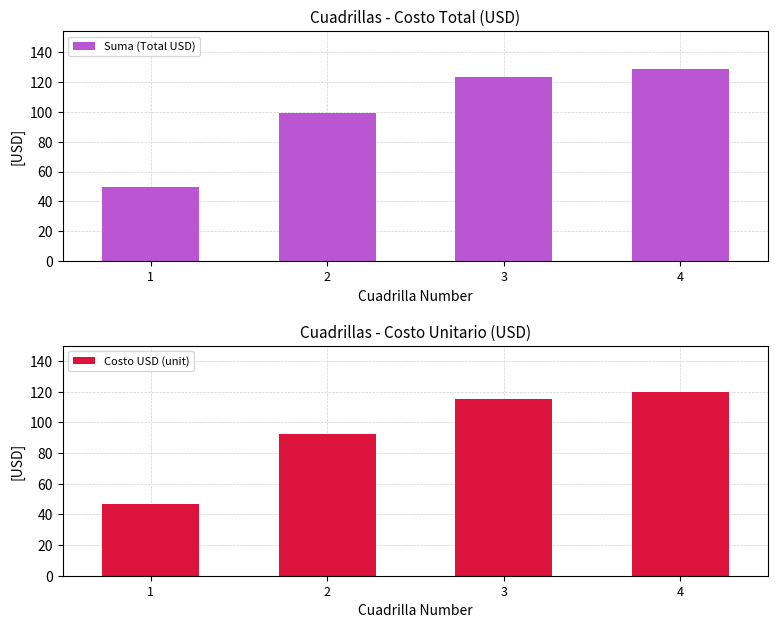

What is the average value of the Suma (Total USD) series?

100.1